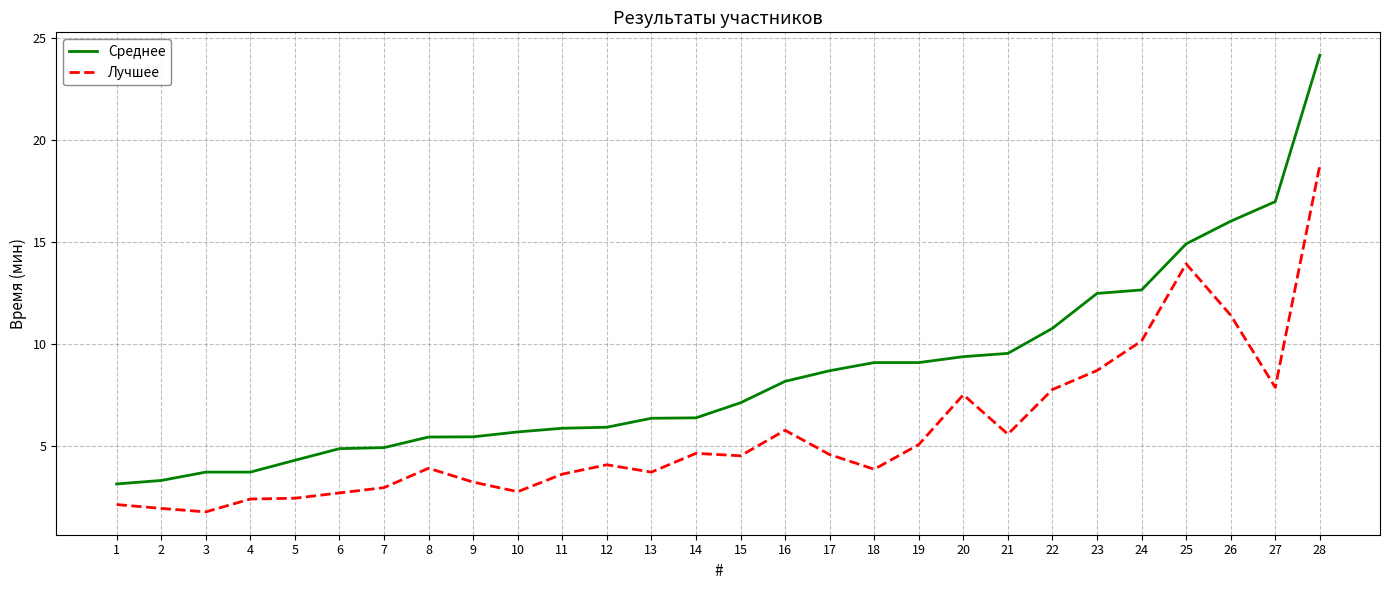

Is the value of Среднее at 16 greater than the value of Лучшее at 5?

Yes